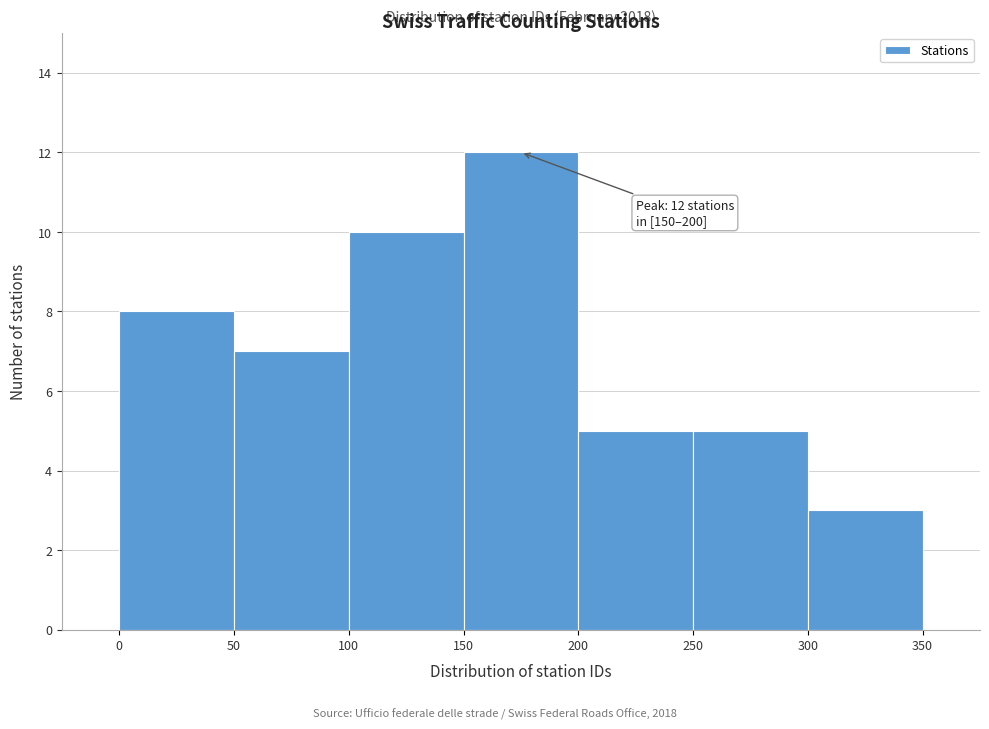

Over which range of the x-axis is the bar tallest?

150 to 200